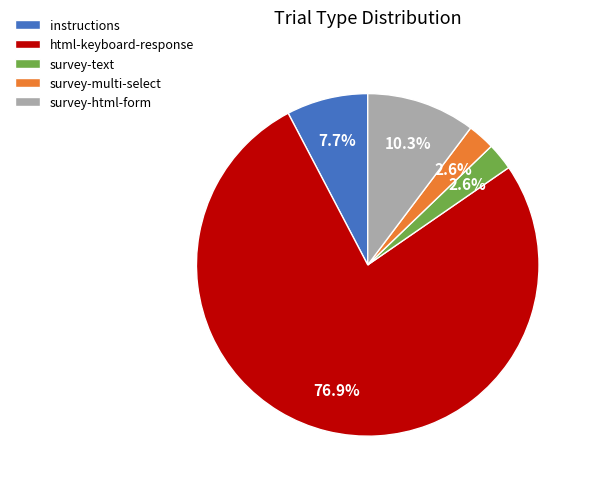

How many segments does this pie chart have?

5